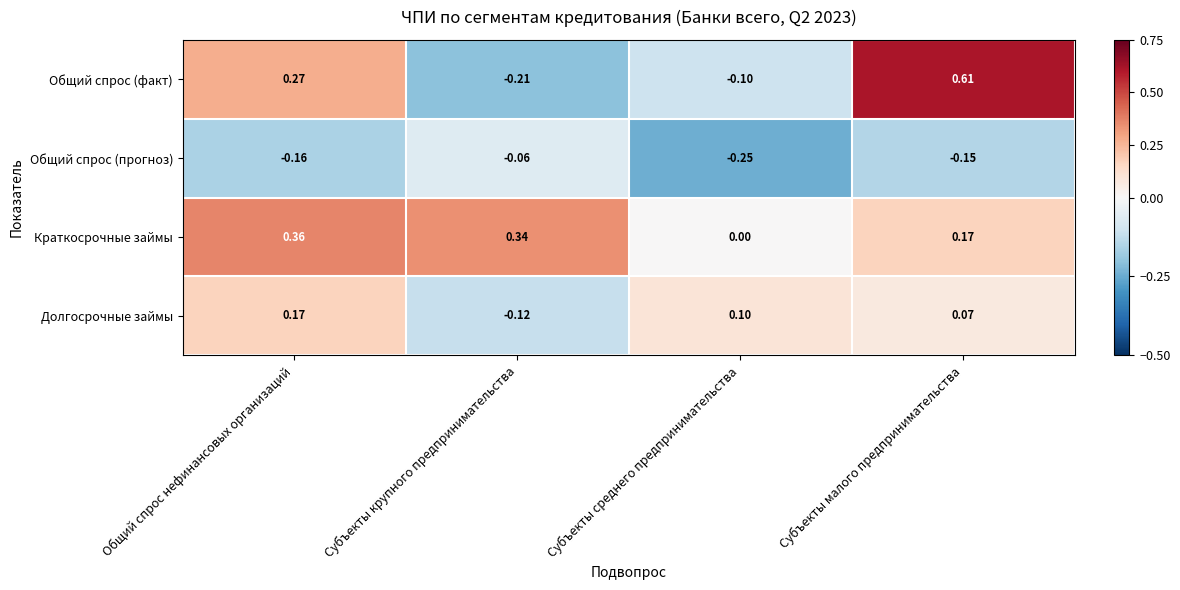

Where is Общий спрос (факт) nearest to the value 0?

Субъекты среднего предпринимательства